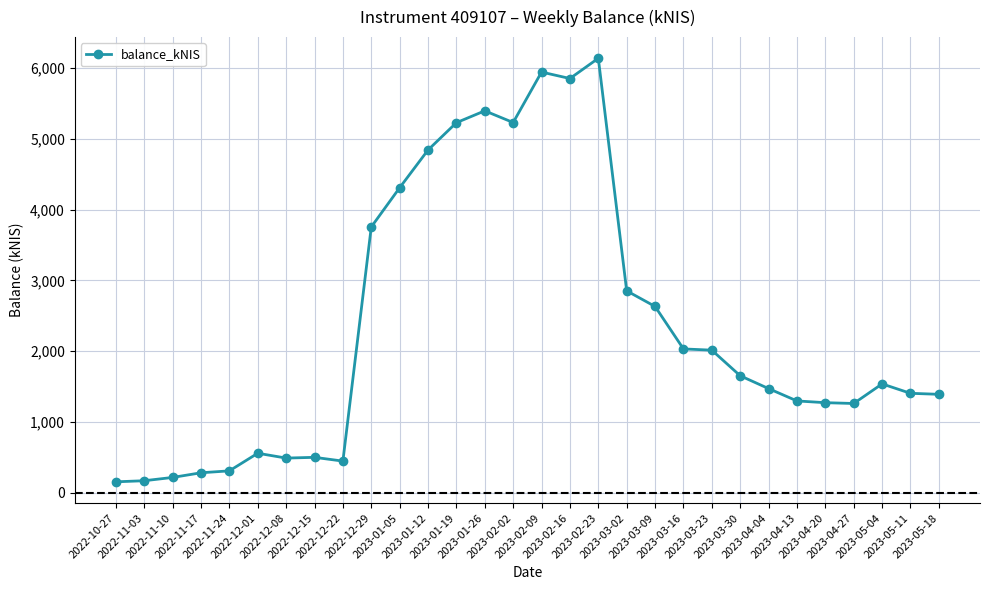

What is the difference between the maximum and second lowest values?

5961.1